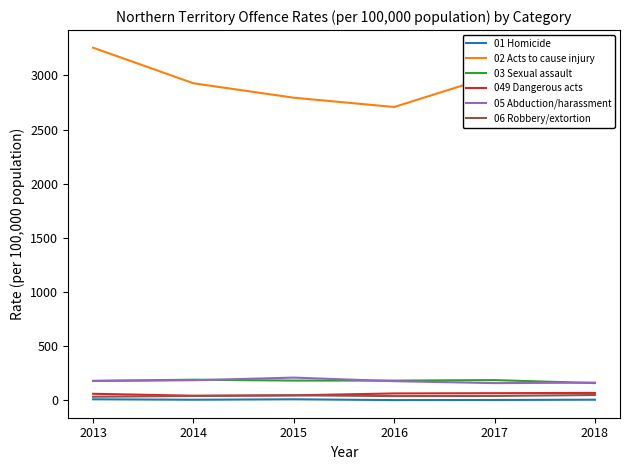

Is the value of 03 Sexual assault at 2015 greater than the value of 02 Acts to cause injury at 2014?

No